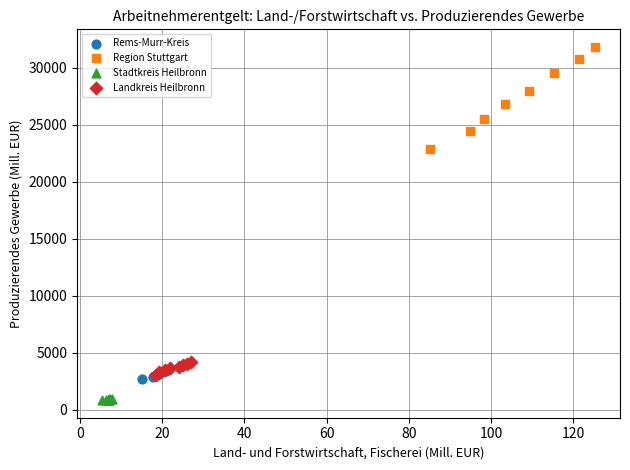

Which series contains the highest Y value?

Region Stuttgart